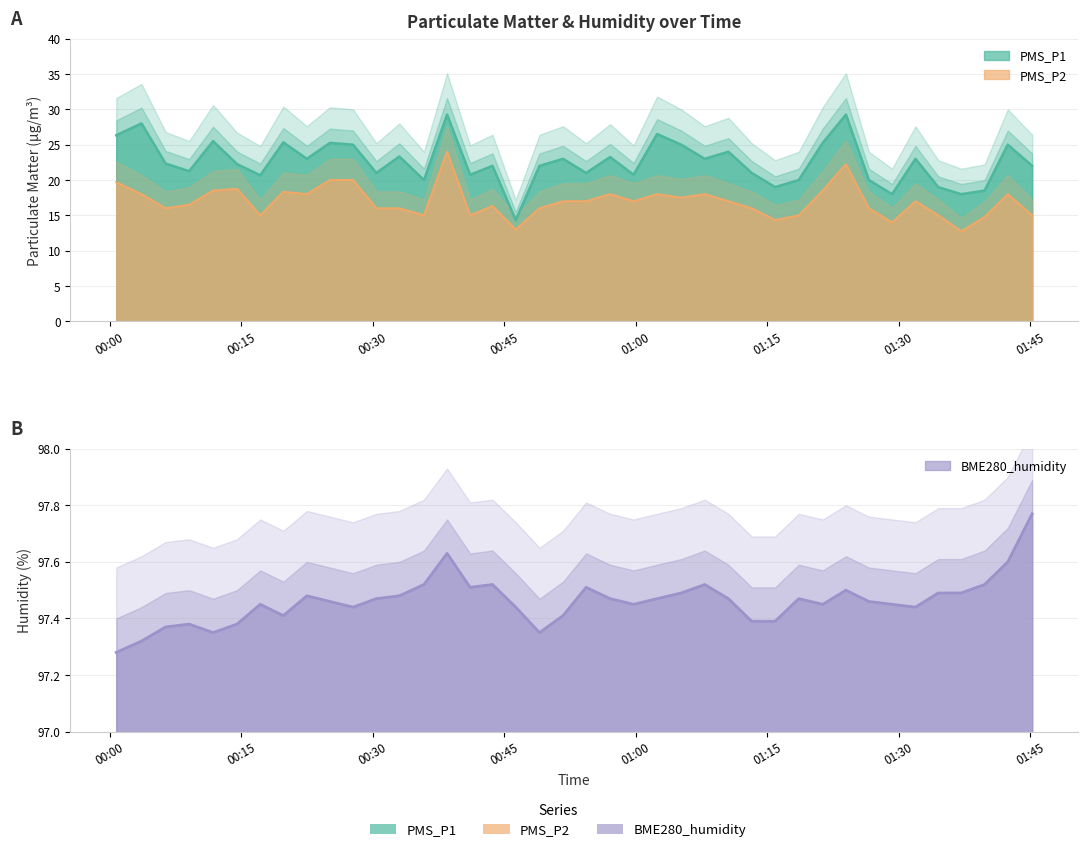

Reading left to right, transcribe all the data shown in this chart.

PMS_P1: 26.3	28.0	22.3	21.2	25.5	22.2	20.7	25.3	23.0	25.2	25.0	21.0	23.3	20.0	29.2	20.8	22.0	14.3	22.0	23.0	21.0	23.2	20.8	26.5	25.0	23.0	24.0	21.0	19.0	20.0	25.2	29.2	20.0	18.0	23.0	19.0	18.0	18.5	25.0	22.0
PMS_P2: 19.7	18.0	16.0	16.5	18.5	18.8	15.0	18.3	18.0	20.0	20.0	16.0	16.0	15.0	24.0	15.0	16.3	13.0	16.0	17.0	17.0	18.0	17.0	18.0	17.5	18.0	17.0	16.0	14.3	15.0	18.5	22.2	16.0	14.0	17.0	15.0	12.8	14.8	18.0	15.0
BME280_humidity: 97.3	97.3	97.4	97.4	97.3	97.4	97.5	97.4	97.5	97.5	97.4	97.5	97.5	97.5	97.6	97.5	97.5	97.4	97.3	97.4	97.5	97.5	97.5	97.5	97.5	97.5	97.5	97.4	97.4	97.5	97.5	97.5	97.5	97.5	97.4	97.5	97.5	97.5	97.6	97.8